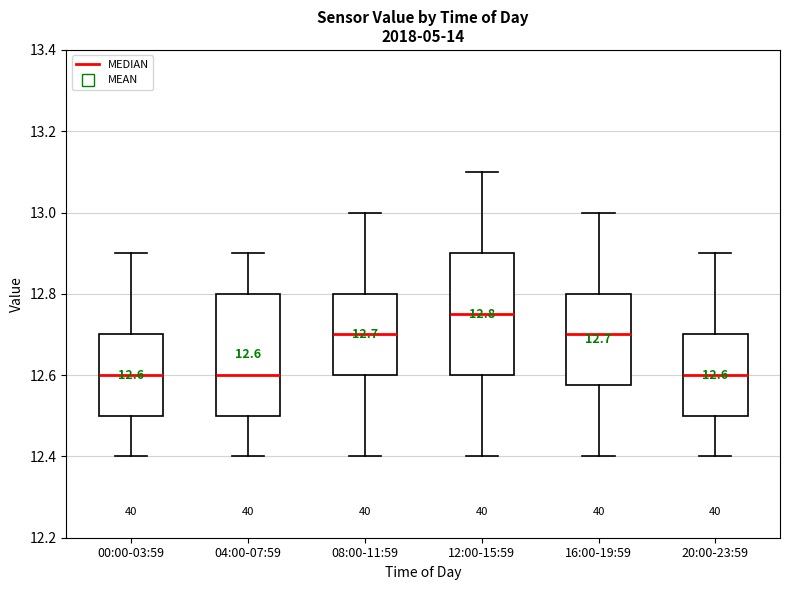

Which box's median line is the highest?

12:00-15:59